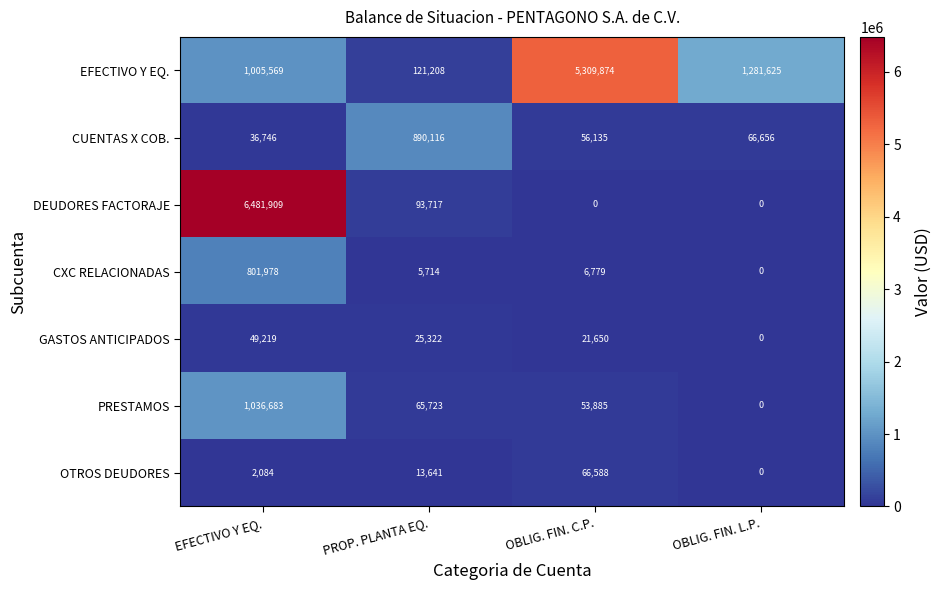

What is the spread (max minus min) of values at EFECTIVO Y EQ.?

6479825